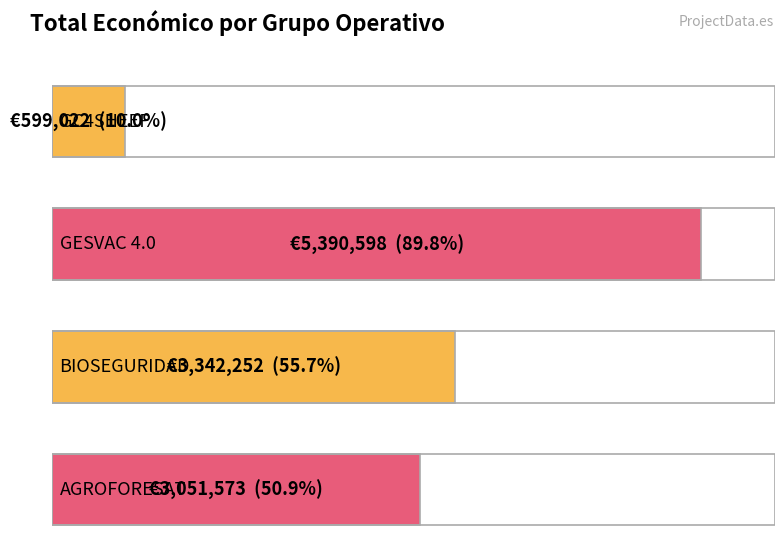

What is the label of the 4th bar from the left?

AGROFORESAT